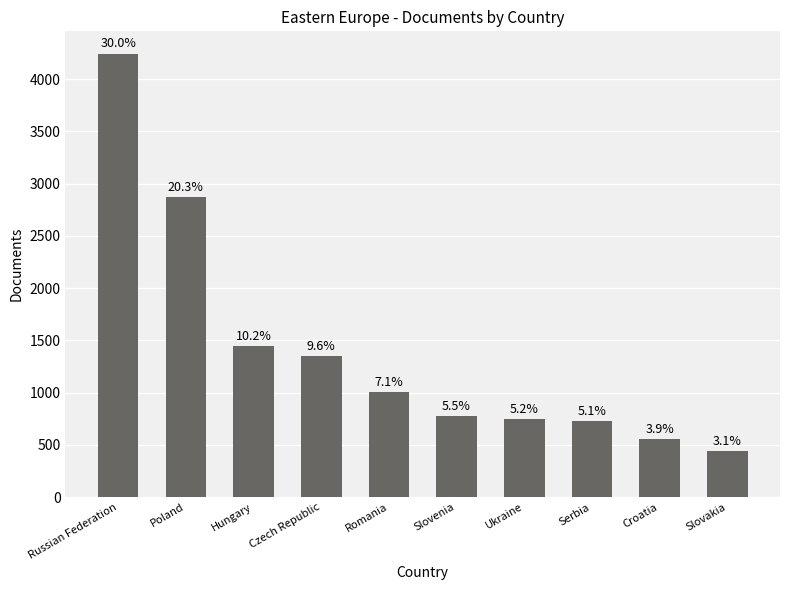

The chart shows a value of 978 at Ukraine. True or false?

False